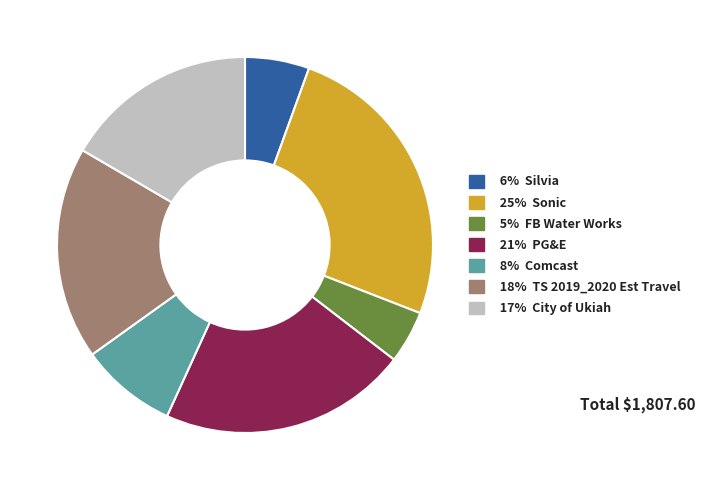

Is there any slice that represents more than half of the pie?

No